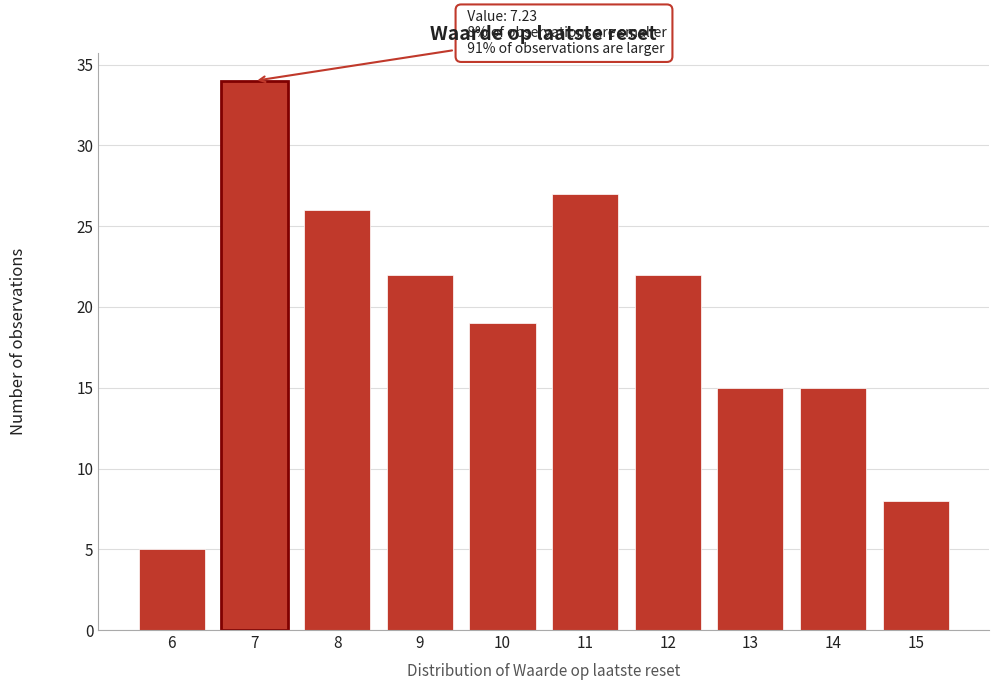

Reading left to right, list all the values displayed in this chart.

6=5	7=34	8=26	9=22	10=19	11=27	12=22	13=15	14=15	15=8